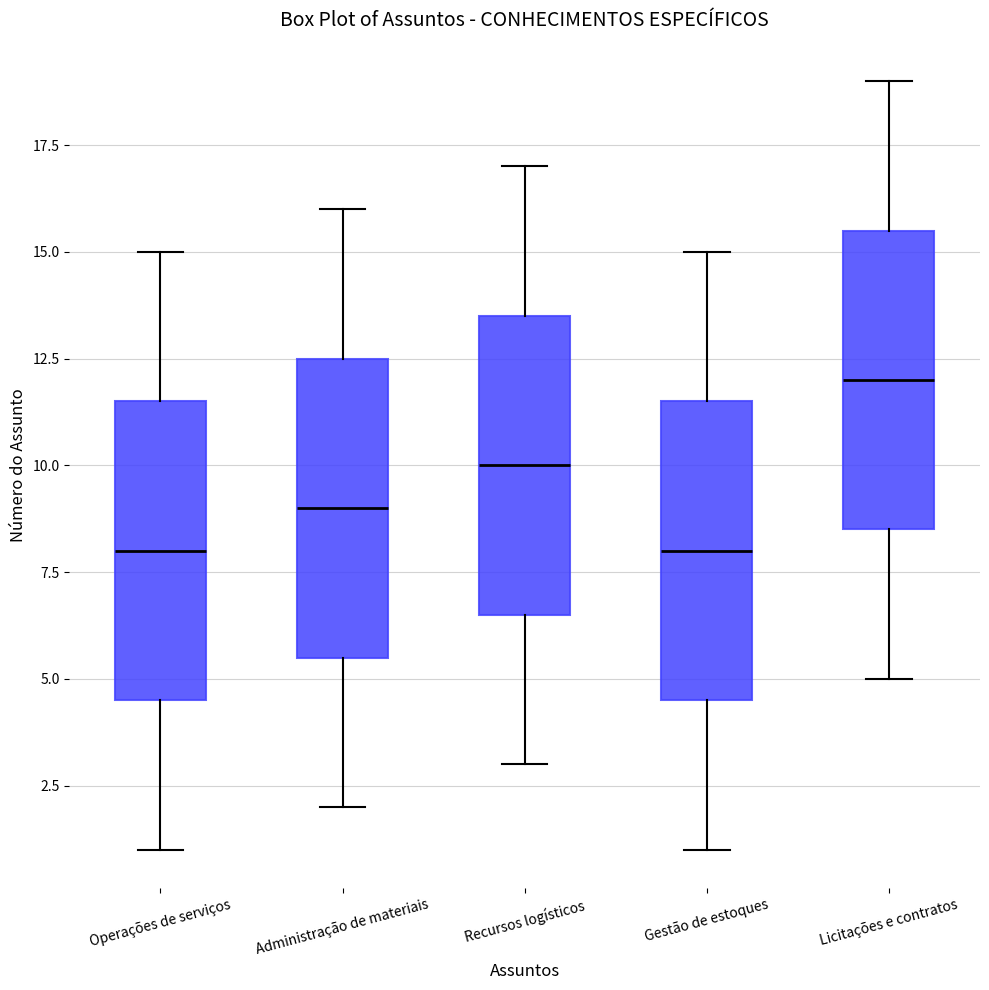

Which box has the highest median line?

Licitações e contratos